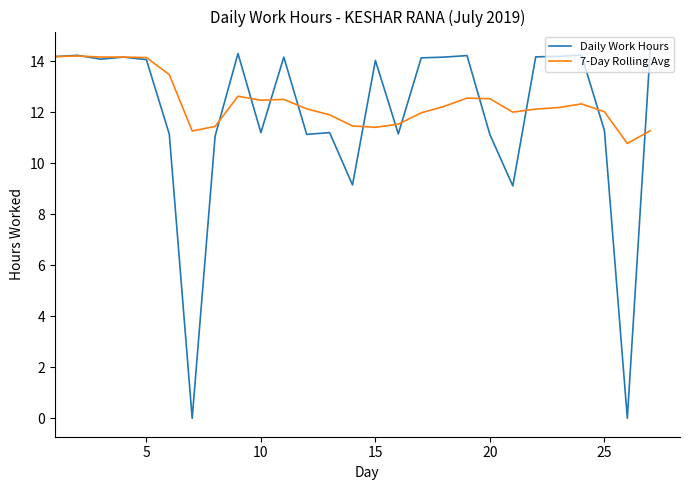

Which series has the largest range (max minus min)?

Daily Work Hours